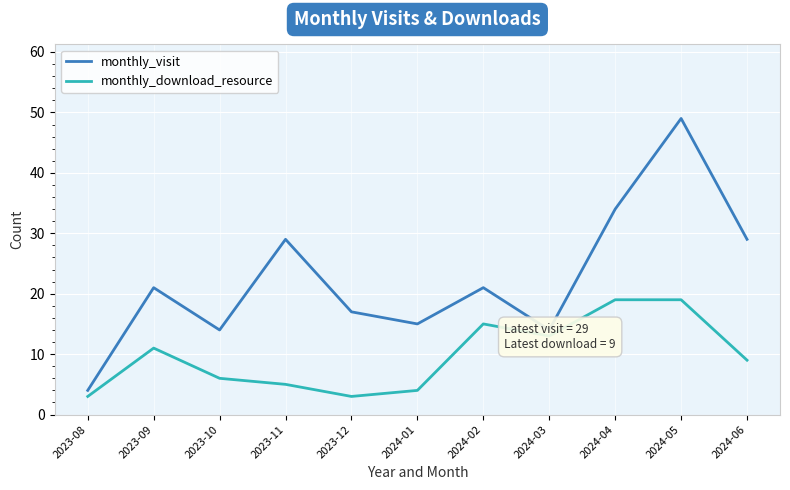

At which category is the sum across all series the highest?

2024-05